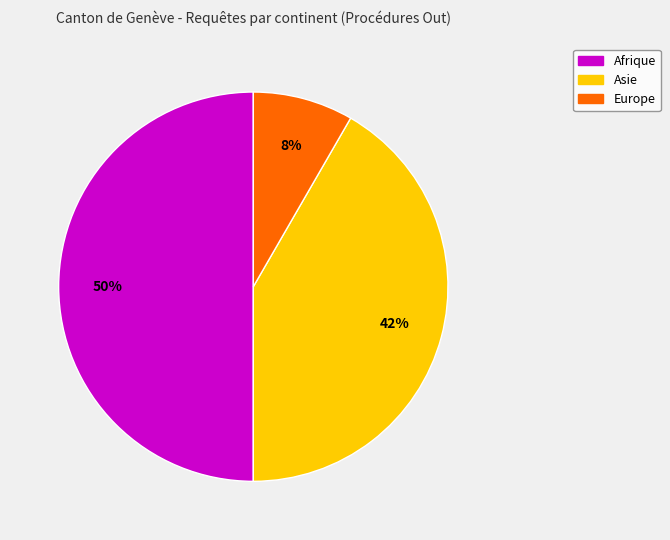

To the nearest percent, what is the average slice percentage?

33%